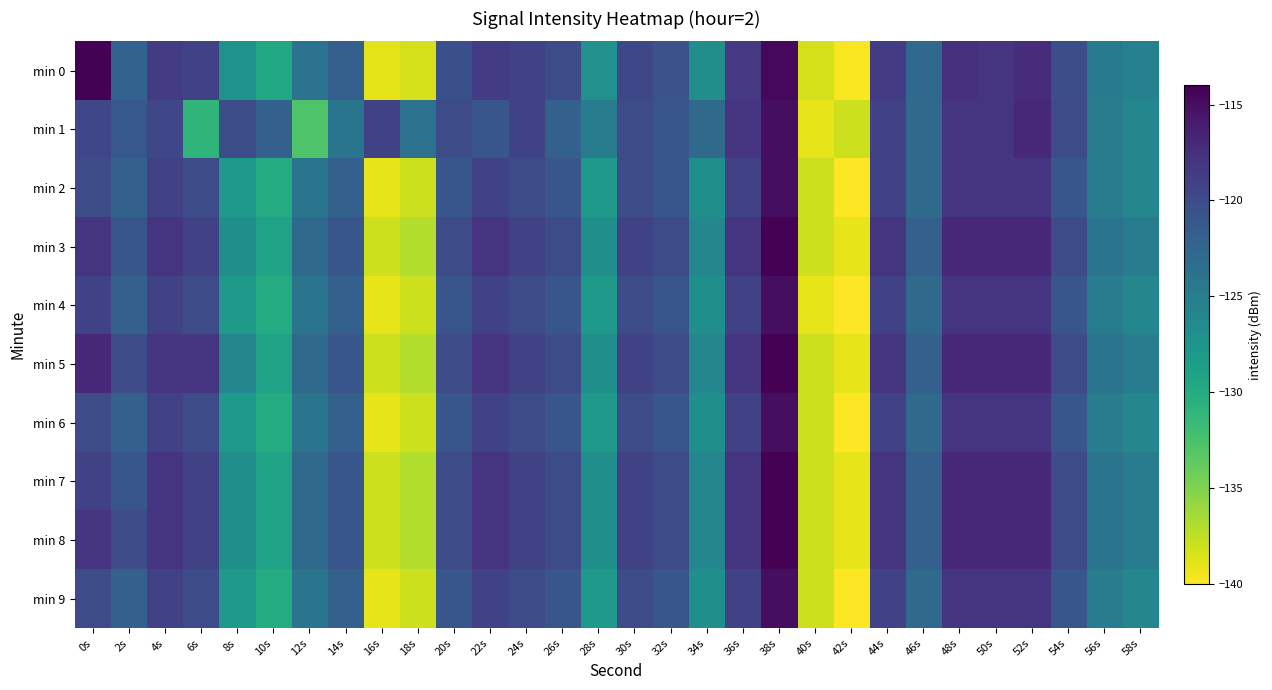

Reading left to right, extract all data points from this chart.

min 0: 0s=-114.1	2s=-122.2	4s=-118.5	6s=-119.1	8s=-127.3	10s=-129.6	12s=-123.9	14s=-121.9	16s=-139.0	18s=-138.3	20s=-120.4	22s=-118.6	24s=-119.1	26s=-120.1	28s=-127.1	30s=-119.7	32s=-120.7	34s=-126.8	36s=-118.3	38s=-114.6	40s=-138.3	42s=-139.7	44s=-118.5	46s=-122.9	48s=-117.6	50s=-118.0	52s=-117.3	54s=-120.2	56s=-124.8	58s=-125.4
min 1: 0s=-119.5	2s=-121.2	4s=-119.5	6s=-131.0	8s=-120.2	10s=-121.9	12s=-132.8	14s=-124.1	16s=-119.2	18s=-123.8	20s=-120.0	22s=-121.0	24s=-119.0	26s=-122.0	28s=-125.0	30s=-120.0	32s=-121.0	34s=-123.0	36s=-118.0	38s=-115.0	40s=-139.0	42s=-138.0	44s=-119.0	46s=-123.0	48s=-118.0	50s=-118.0	52s=-117.0	54s=-120.0	56s=-125.0	58s=-126.0
min 2: 0s=-120.0	2s=-122.0	4s=-119.0	6s=-120.0	8s=-128.0	10s=-130.0	12s=-124.0	14s=-122.0	16s=-139.0	18s=-138.0	20s=-121.0	22s=-119.0	24s=-120.0	26s=-121.0	28s=-128.0	30s=-120.0	32s=-121.0	34s=-127.0	36s=-119.0	38s=-115.0	40s=-138.0	42s=-140.0	44s=-119.0	46s=-123.0	48s=-118.0	50s=-118.0	52s=-118.0	54s=-121.0	56s=-125.0	58s=-126.0
min 3: 0s=-118.0	2s=-121.0	4s=-118.0	6s=-119.0	8s=-127.0	10s=-129.0	12s=-123.0	14s=-121.0	16s=-138.0	18s=-137.0	20s=-120.0	22s=-118.0	24s=-119.0	26s=-120.0	28s=-127.0	30s=-119.0	32s=-120.0	34s=-126.0	36s=-118.0	38s=-114.0	40s=-138.0	42s=-139.0	44s=-118.0	46s=-122.0	48s=-117.0	50s=-117.0	52s=-117.0	54s=-120.0	56s=-124.0	58s=-125.0
min 4: 0s=-119.0	2s=-122.0	4s=-119.0	6s=-120.0	8s=-128.0	10s=-130.0	12s=-124.0	14s=-122.0	16s=-139.0	18s=-138.0	20s=-121.0	22s=-119.0	24s=-120.0	26s=-121.0	28s=-128.0	30s=-120.0	32s=-121.0	34s=-127.0	36s=-119.0	38s=-115.0	40s=-139.0	42s=-140.0	44s=-119.0	46s=-123.0	48s=-118.0	50s=-118.0	52s=-118.0	54s=-121.0	56s=-125.0	58s=-126.0
min 5: 0s=-117.0	2s=-120.0	4s=-118.0	6s=-118.0	8s=-126.0	10s=-129.0	12s=-123.0	14s=-121.0	16s=-138.0	18s=-137.0	20s=-120.0	22s=-118.0	24s=-119.0	26s=-120.0	28s=-127.0	30s=-119.0	32s=-120.0	34s=-126.0	36s=-118.0	38s=-114.0	40s=-138.0	42s=-139.0	44s=-118.0	46s=-122.0	48s=-117.0	50s=-117.0	52s=-117.0	54s=-120.0	56s=-124.0	58s=-125.0
min 6: 0s=-120.0	2s=-122.0	4s=-119.0	6s=-120.0	8s=-128.0	10s=-130.0	12s=-124.0	14s=-122.0	16s=-139.0	18s=-138.0	20s=-121.0	22s=-119.0	24s=-120.0	26s=-121.0	28s=-128.0	30s=-120.0	32s=-121.0	34s=-127.0	36s=-119.0	38s=-115.0	40s=-138.0	42s=-140.0	44s=-119.0	46s=-123.0	48s=-118.0	50s=-118.0	52s=-118.0	54s=-121.0	56s=-125.0	58s=-126.0
min 7: 0s=-119.0	2s=-121.0	4s=-118.0	6s=-119.0	8s=-127.0	10s=-129.0	12s=-123.0	14s=-121.0	16s=-138.0	18s=-137.0	20s=-120.0	22s=-118.0	24s=-119.0	26s=-120.0	28s=-127.0	30s=-119.0	32s=-120.0	34s=-126.0	36s=-118.0	38s=-114.0	40s=-138.0	42s=-139.0	44s=-118.0	46s=-122.0	48s=-117.0	50s=-117.0	52s=-117.0	54s=-120.0	56s=-124.0	58s=-125.0
min 8: 0s=-118.0	2s=-120.0	4s=-118.0	6s=-119.0	8s=-127.0	10s=-129.0	12s=-123.0	14s=-121.0	16s=-138.0	18s=-137.0	20s=-120.0	22s=-118.0	24s=-119.0	26s=-120.0	28s=-127.0	30s=-119.0	32s=-120.0	34s=-126.0	36s=-118.0	38s=-114.0	40s=-138.0	42s=-139.0	44s=-118.0	46s=-122.0	48s=-117.0	50s=-117.0	52s=-117.0	54s=-120.0	56s=-124.0	58s=-125.0
min 9: 0s=-120.0	2s=-122.0	4s=-119.0	6s=-120.0	8s=-128.0	10s=-130.0	12s=-124.0	14s=-122.0	16s=-139.0	18s=-138.0	20s=-121.0	22s=-119.0	24s=-120.0	26s=-121.0	28s=-128.0	30s=-120.0	32s=-121.0	34s=-127.0	36s=-119.0	38s=-115.0	40s=-138.0	42s=-140.0	44s=-119.0	46s=-123.0	48s=-118.0	50s=-118.0	52s=-118.0	54s=-121.0	56s=-125.0	58s=-126.0